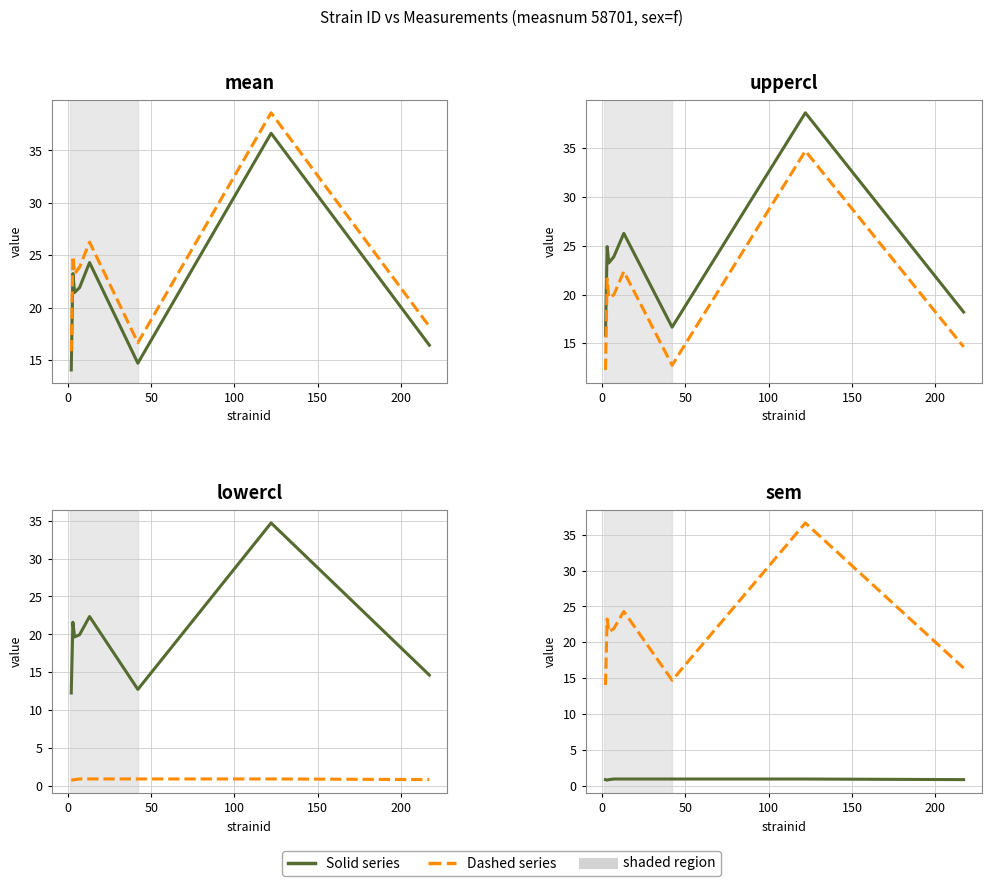

True or false: mean (solid) and uppercl intersect in this chart.

False